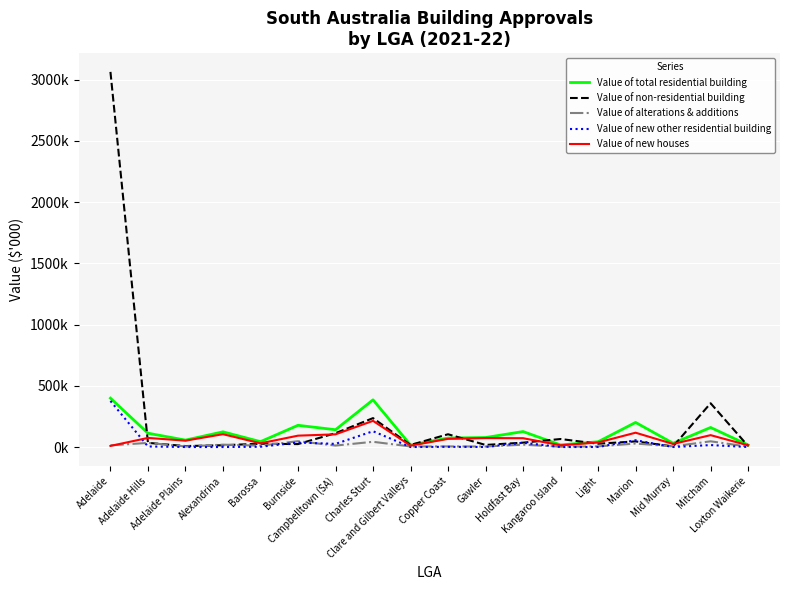

The Value of total residential building series shows 42807.9 at Light. True or false?

True